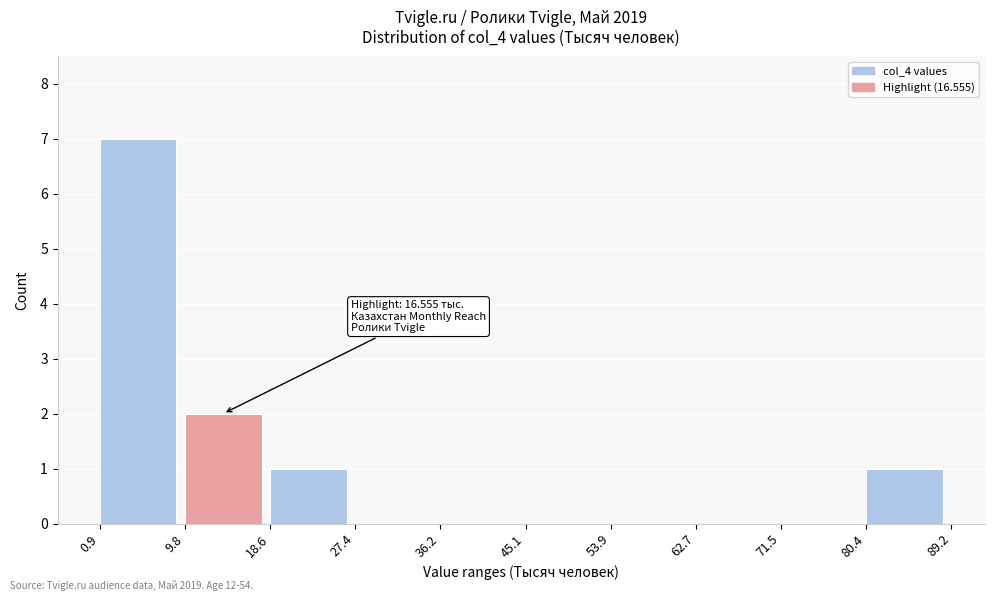

Which range on the x-axis has the tallest bar?

0.9 to 9.8